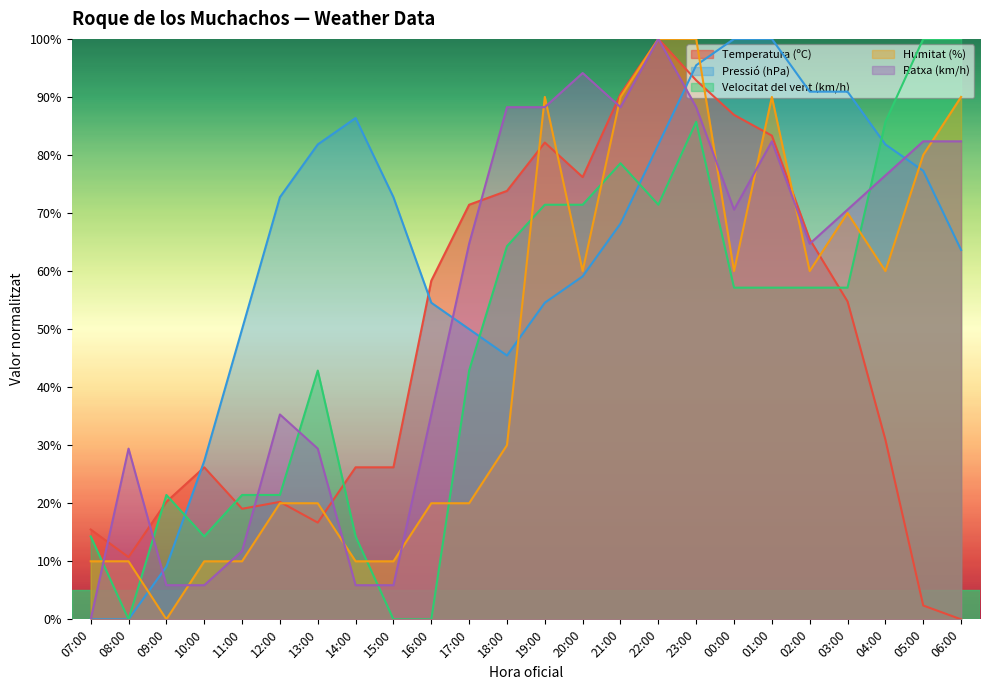

Does the chart have visible grid lines?

No